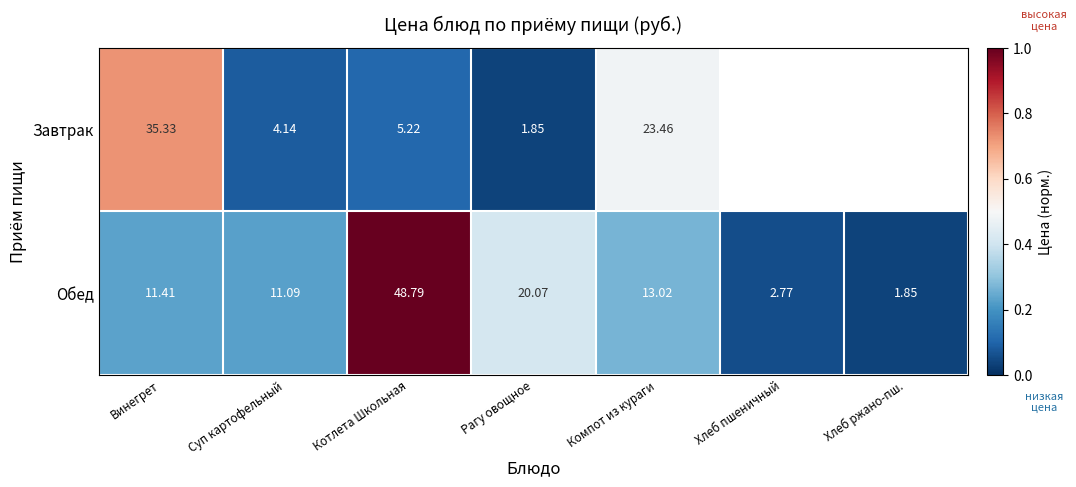

At Рагу овощное, list the series in order from smallest to largest.

Завтрак, Обед